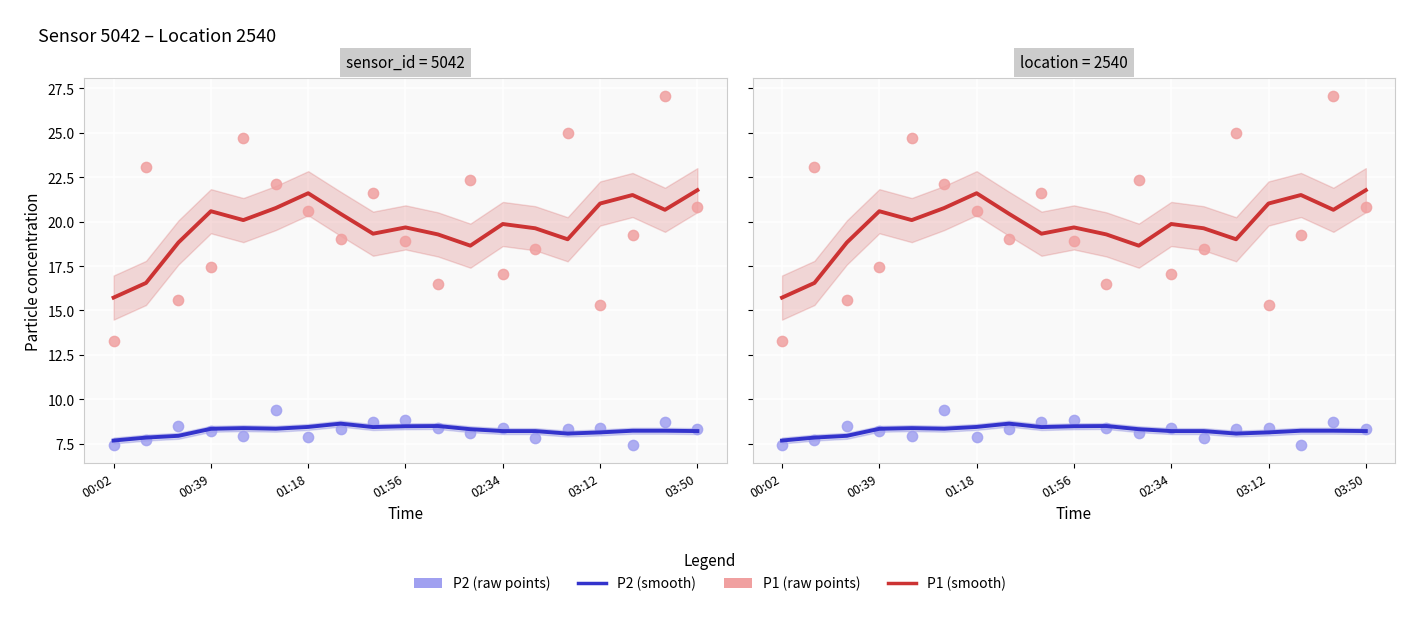

Which series contains the highest Y value?

P1 (raw)